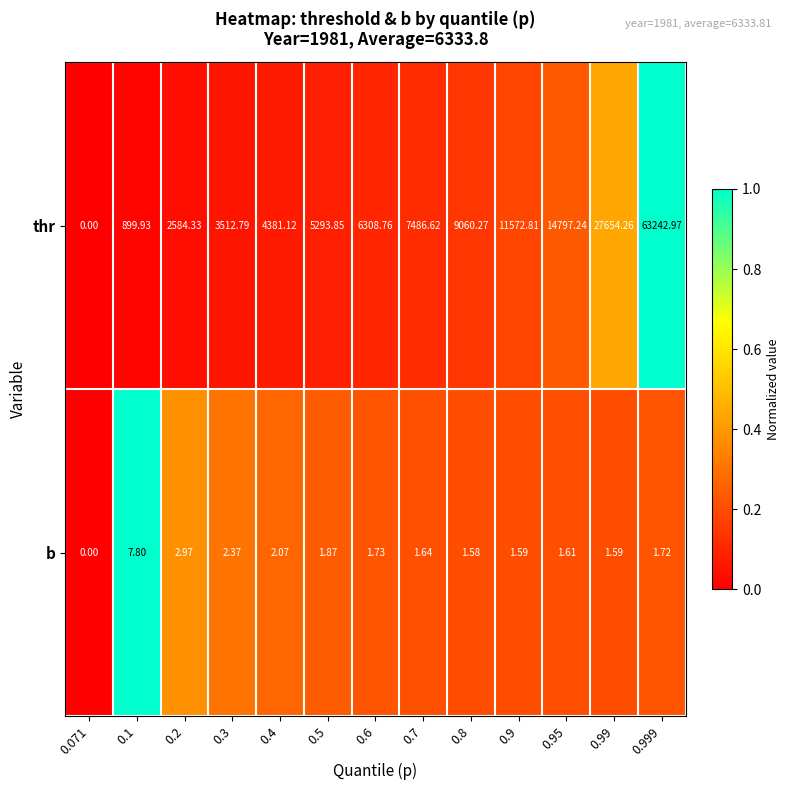

List the series in order of their overall mean, highest first.

thr, b